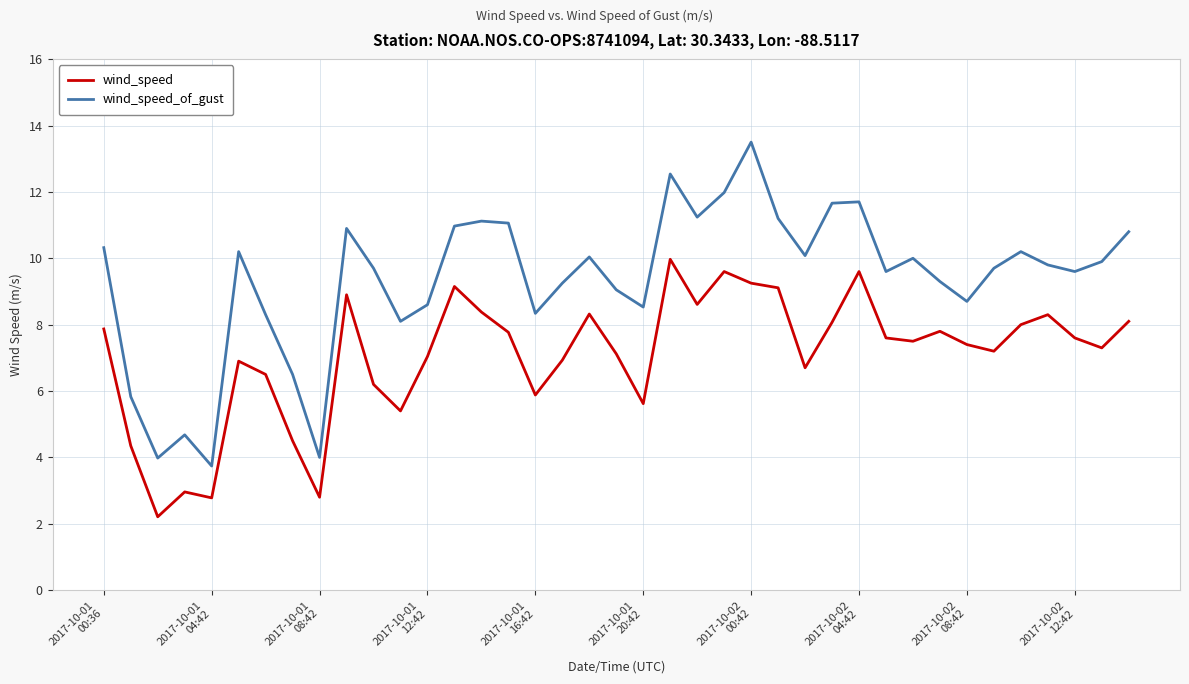

What is the difference between the maximum and minimum values in the wind_speed series?

7.8